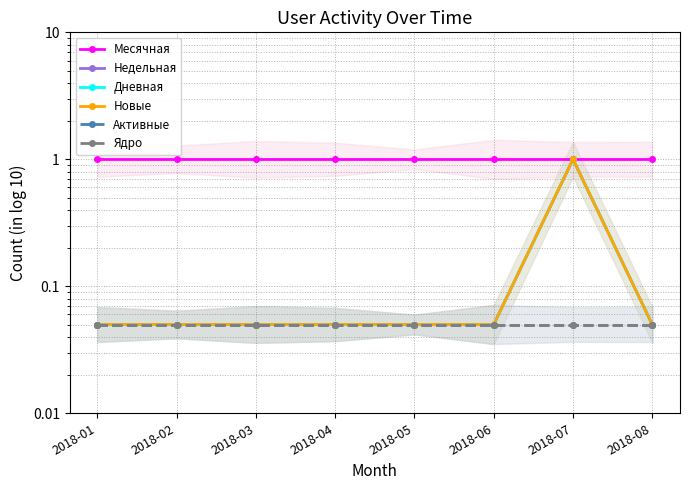

True or false: Дневная and Новые intersect in this chart.

False